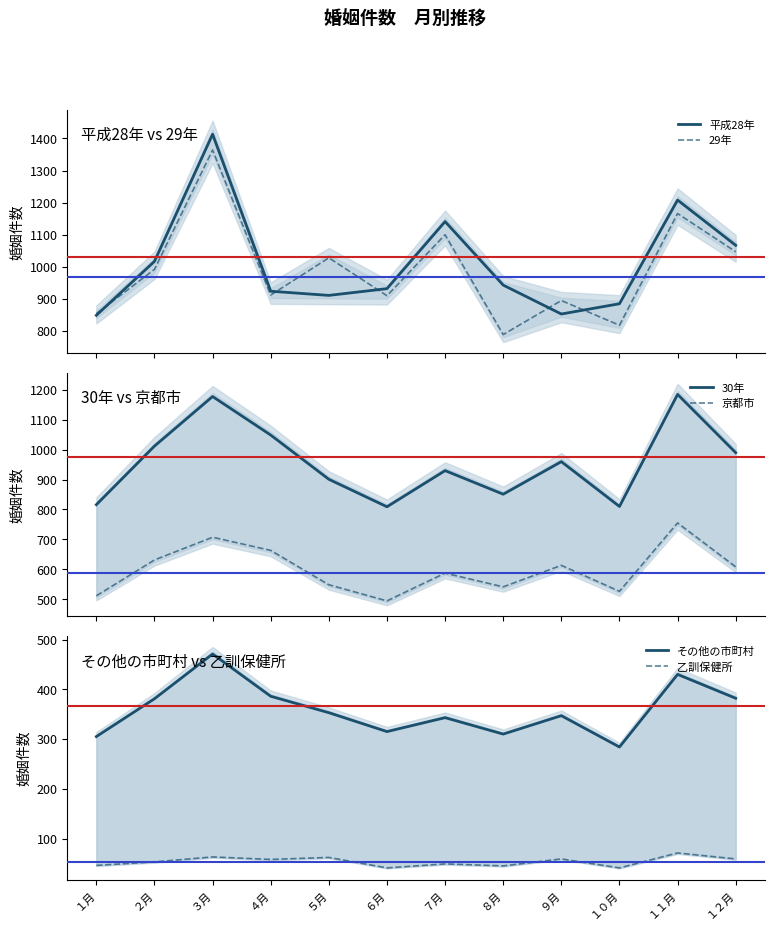

How many lines are shown in the chart?

6